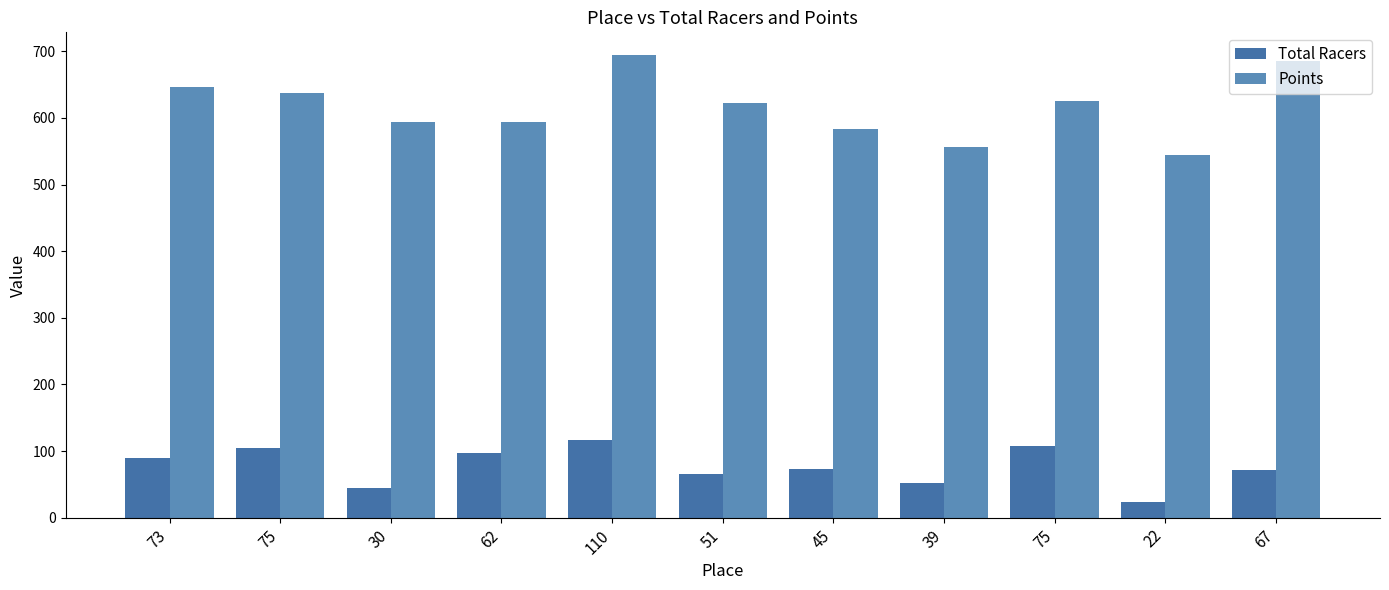

What is the sum of the Total Racers values at 45 and 22?

97.0